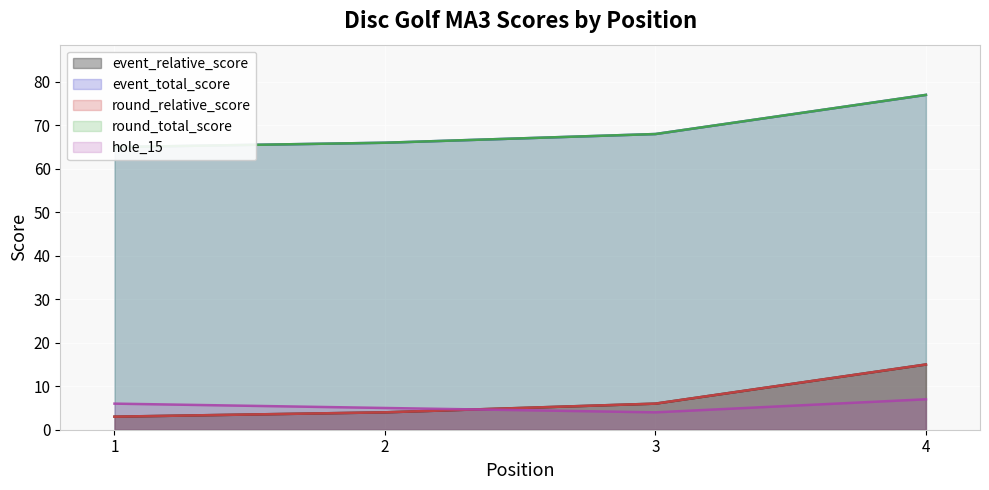

The value of hole_15 at 2 is 1. True or false?

False